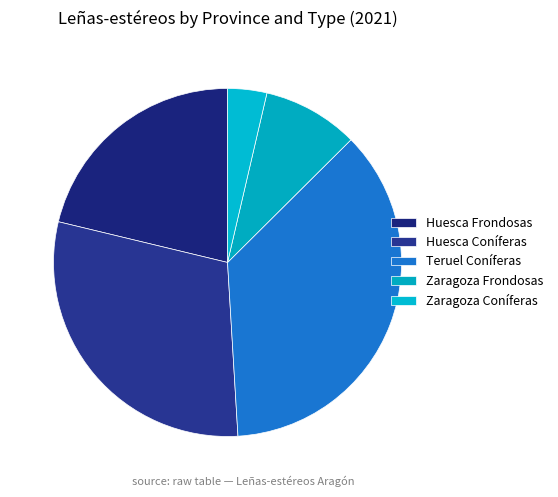

What is the change in value from Huesca Frondosas to Teruel Coníferas?

+7422.0